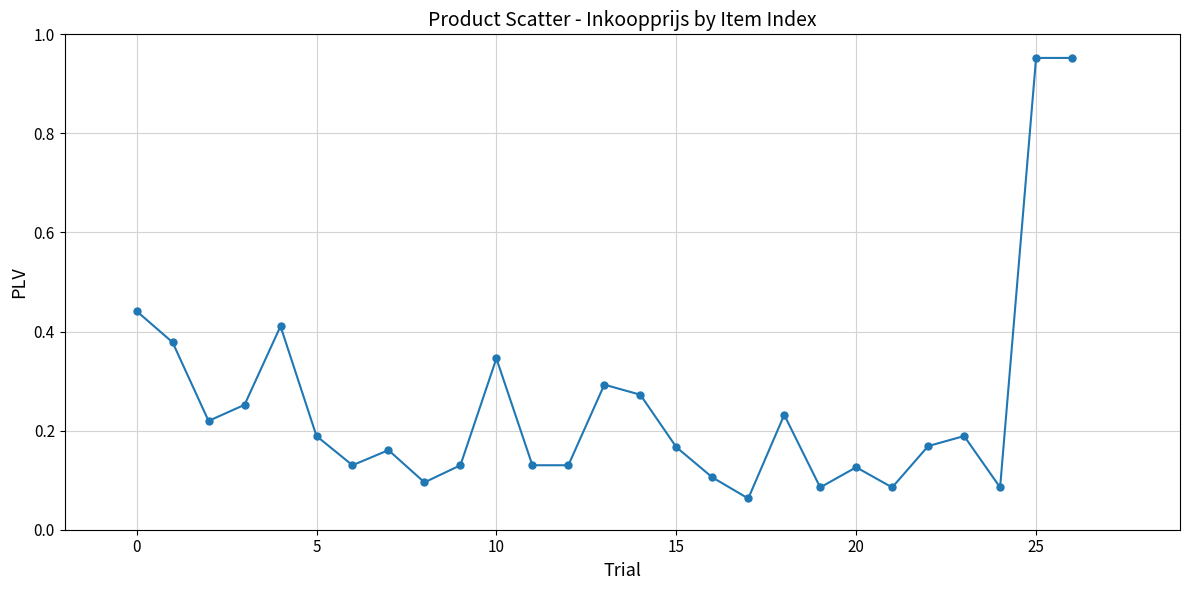

True or false: there are more than 1 points higher than both neighbors.

True